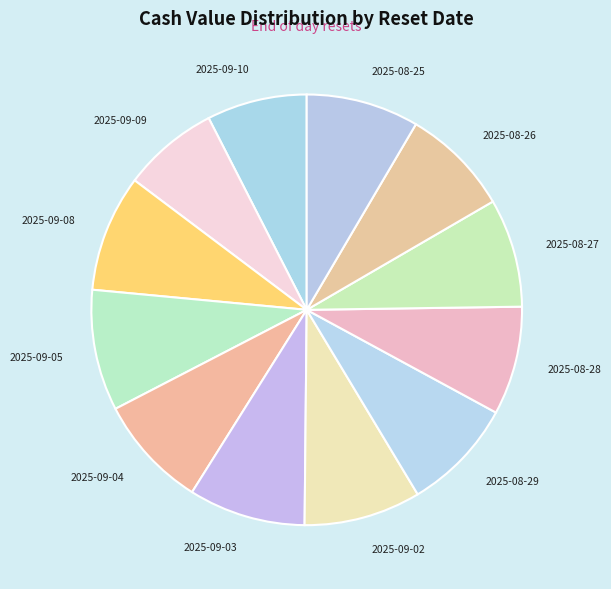

How many segments does this pie chart have?

12